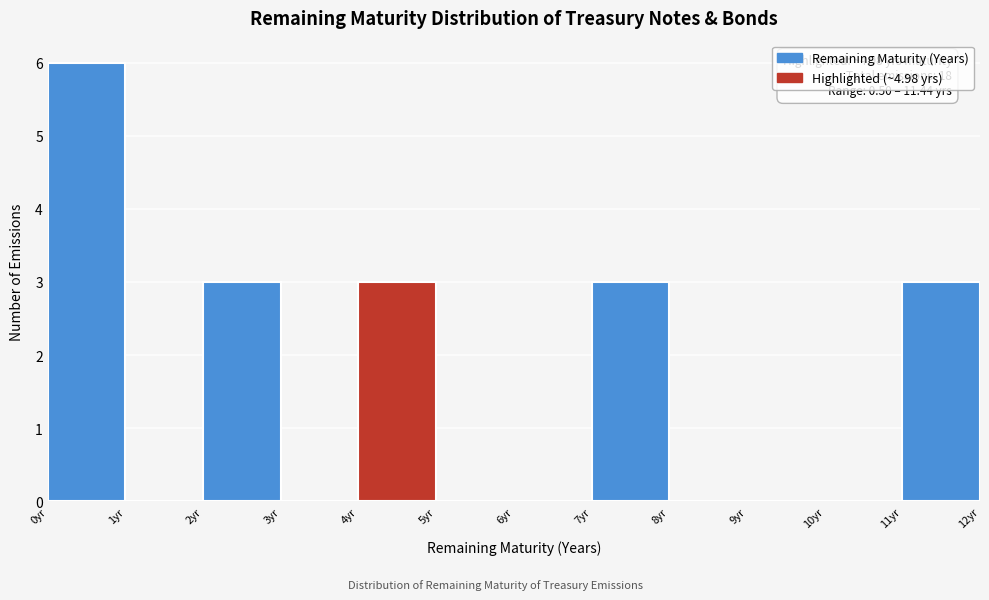

Which range on the x-axis has the tallest bar?

0 to 1